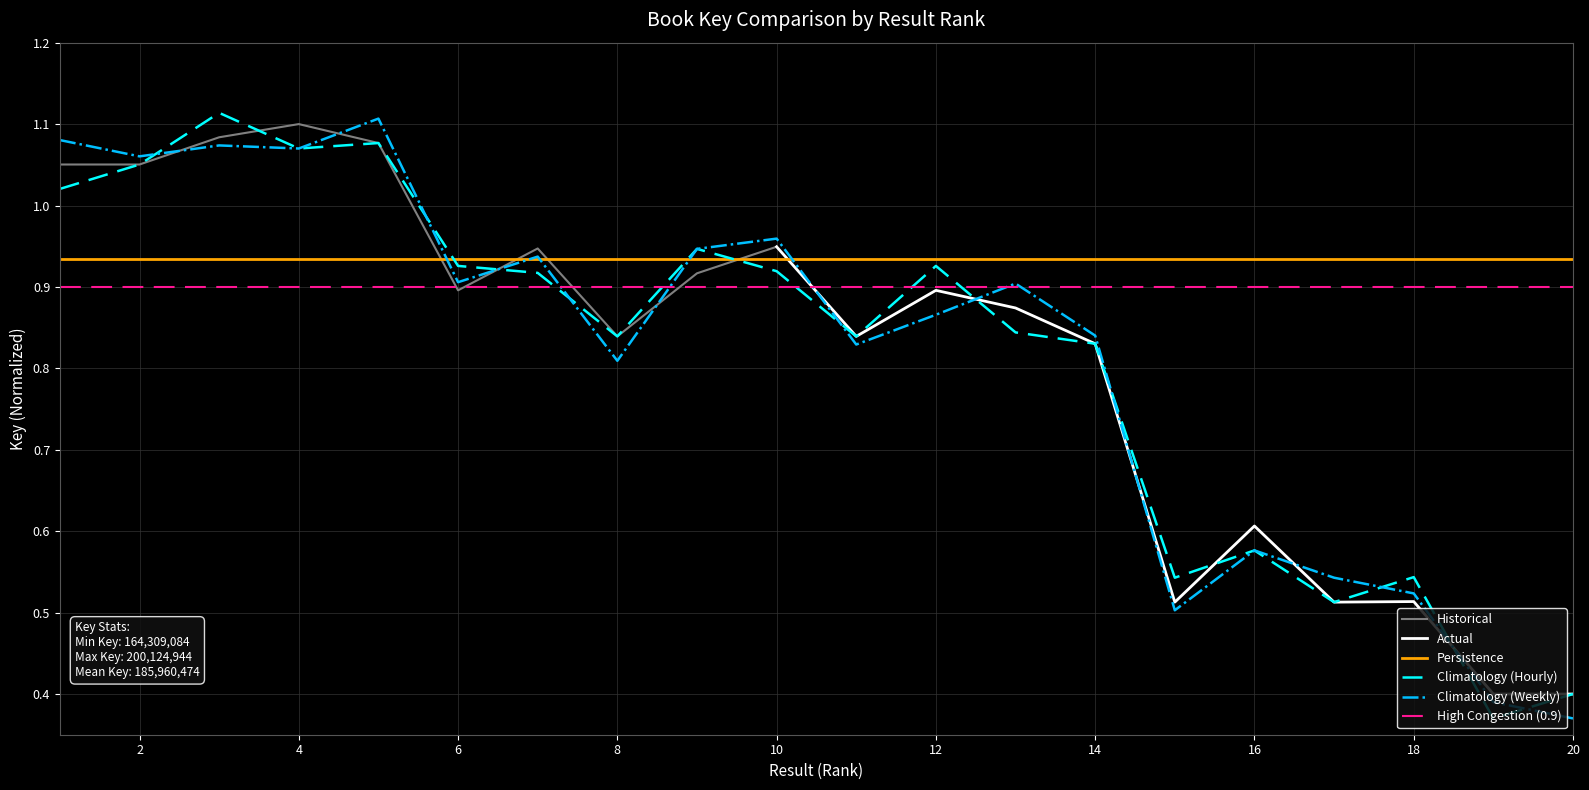

The chart shows a value of 1.1 at 5. True or false?

True